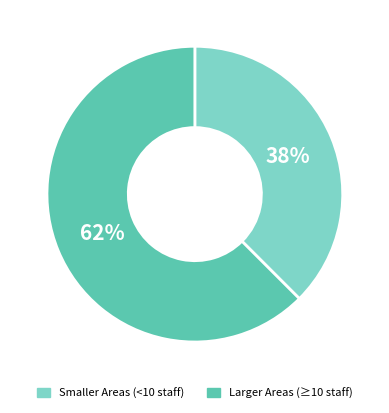

Is there any slice that represents more than half of the pie?

Yes